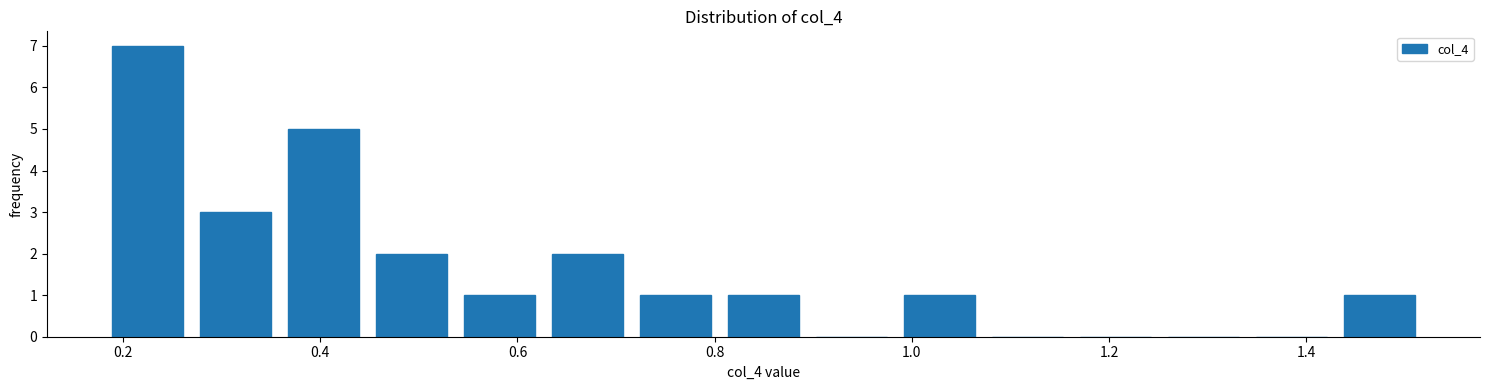

Over which range of the x-axis is the bar tallest?

0.18 to 0.26